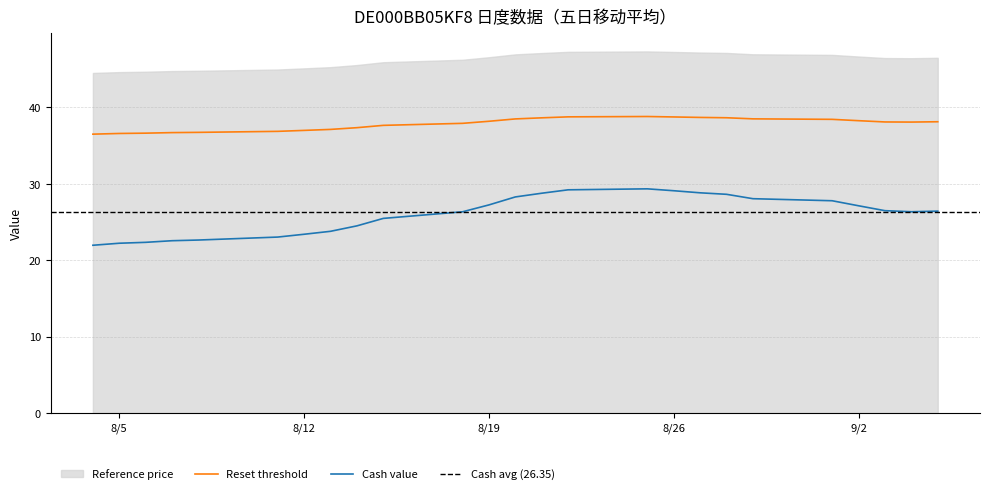

In Reset threshold, how many points are lower than both neighbors (excluding endpoints)?

1